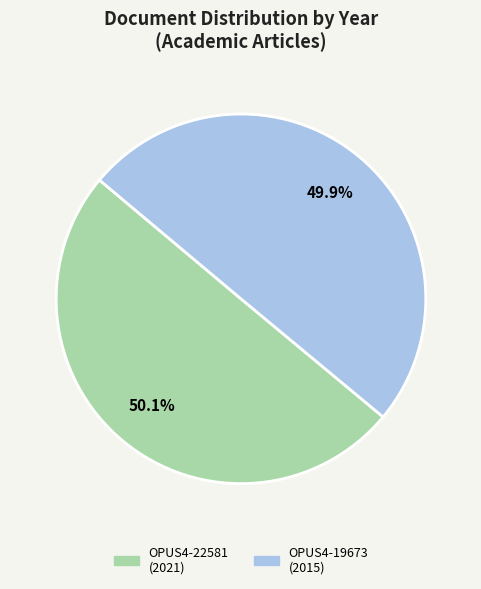

Is there a majority slice in this chart?

Yes